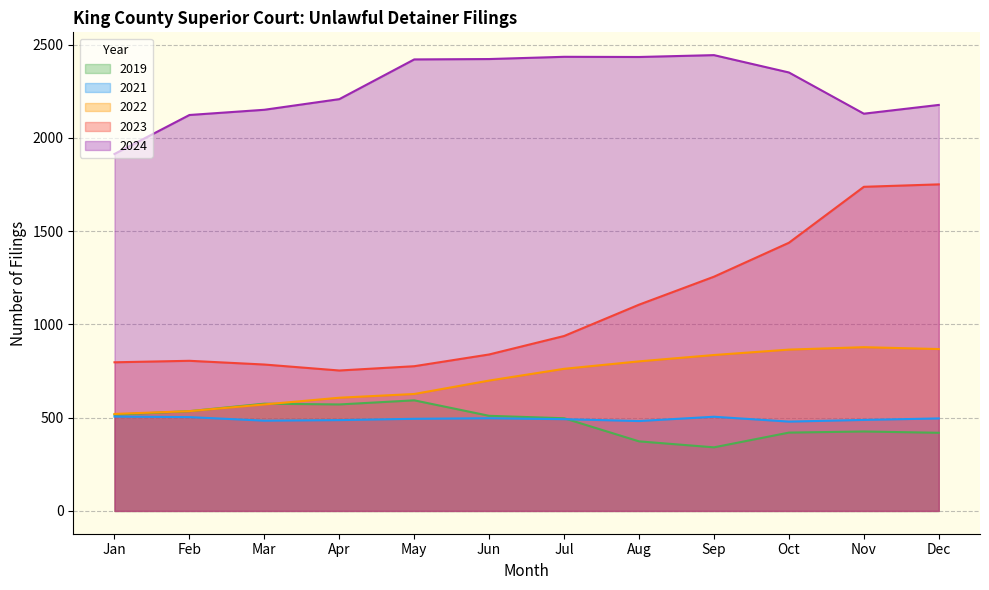

Reading left to right, list all the values displayed in this chart.

2021: Jan=506	Feb=503	Mar=484	Apr=487	May=494	Jun=497	Jul=492	Aug=482	Sep=505	Oct=479	Nov=488	Dec=496
2022: Jan=520	Feb=535	Mar=571	Apr=607	May=627	Jun=699	Jul=762	Aug=802	Sep=836	Oct=865	Nov=878	Dec=868
2023: Jan=797	Feb=805	Mar=785	Apr=753	May=776	Jun=839	Jul=938	Aug=1106	Sep=1256	Oct=1438	Nov=1738	Dec=1751
2024: Jan=1914	Feb=2123	Mar=2151	Apr=2208	May=2421	Jun=2423	Jul=2435	Aug=2434	Sep=2444	Oct=2351	Nov=2130	Dec=2177
2019: Jan=516	Feb=535	Mar=575	Apr=571	May=593	Jun=510	Jul=497	Aug=373	Sep=341	Oct=420	Nov=426	Dec=419